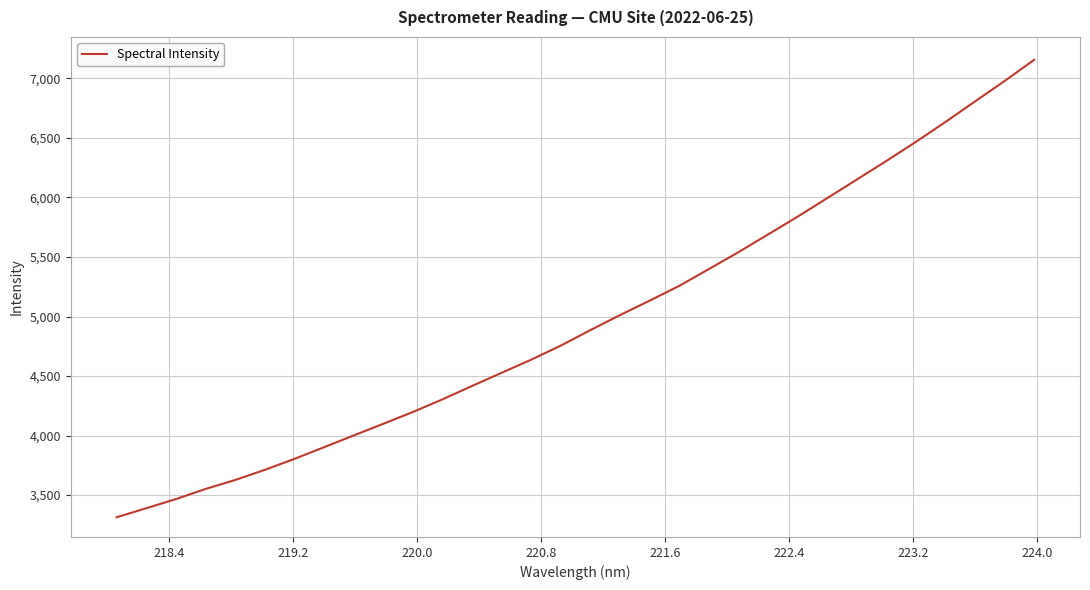

What is the greatest value displayed?

7156.7